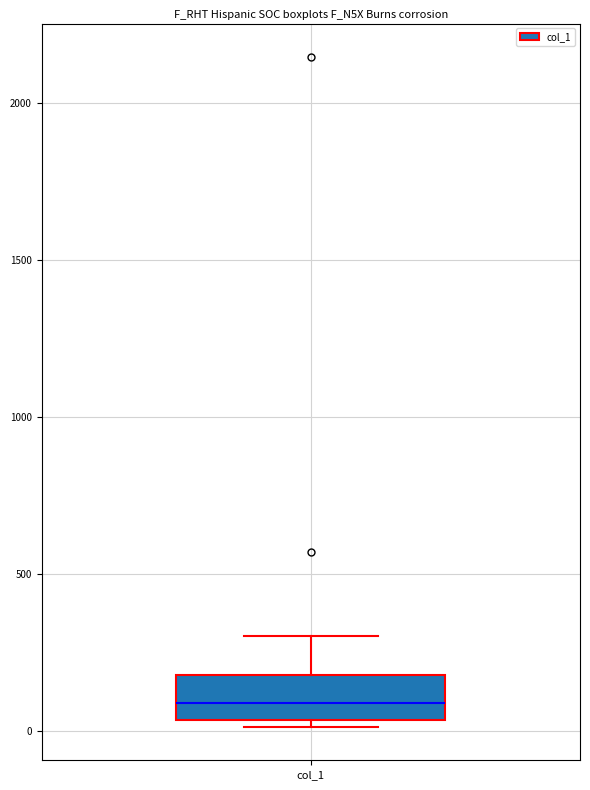

Transcribe this box plot: give where the median line is, the range the box spans, and where the two whiskers end, as read against the y-axis. The values are not printed on the chart, so give them approximately, as read against the axis.

median 100, box 50 to 200, whiskers 0 to 300